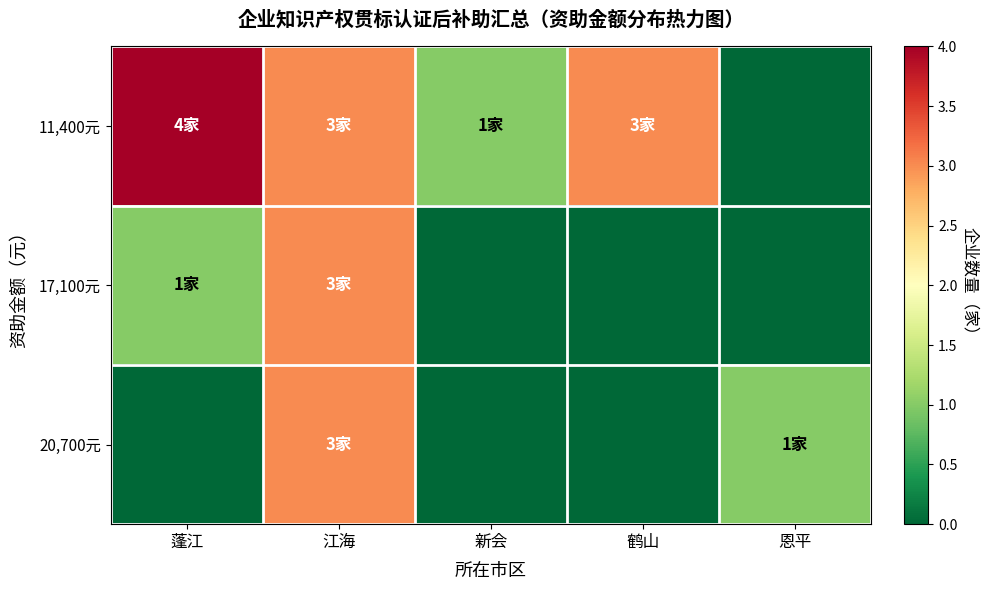

Rank the series at 新会 from lowest to highest value.

17,100元, 20,700元, 11,400元